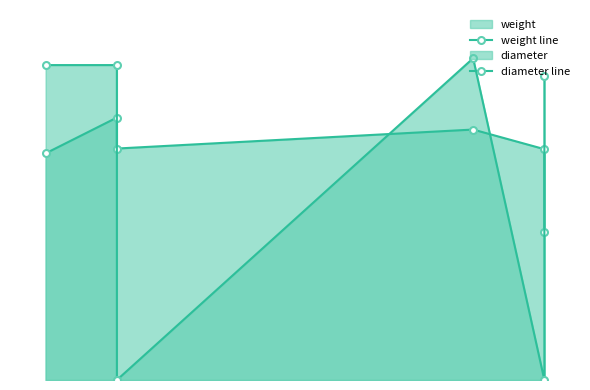

What is the average value of the diameter line series?

19.9